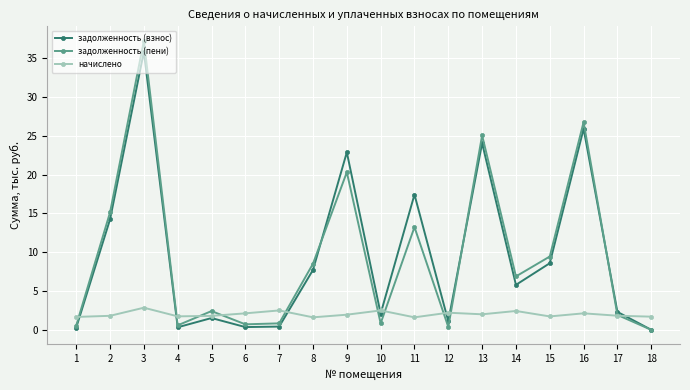

Is the value of начислено at 13 greater than the value of задолженность (взнос) at 18?

Yes